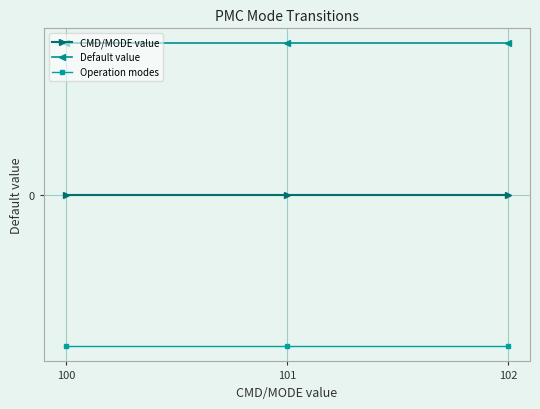

Is it true that Default value equals 0.0 at 102?

False